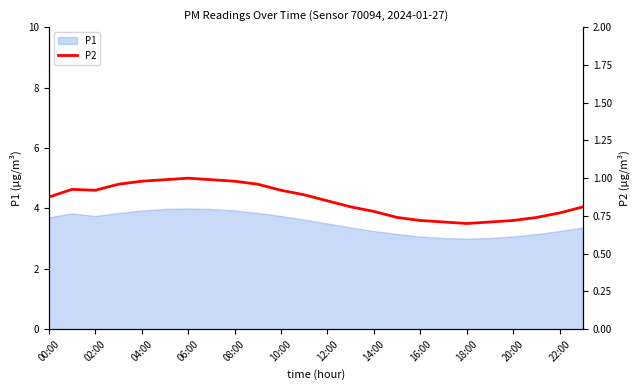

What is the greatest value displayed?

1.0